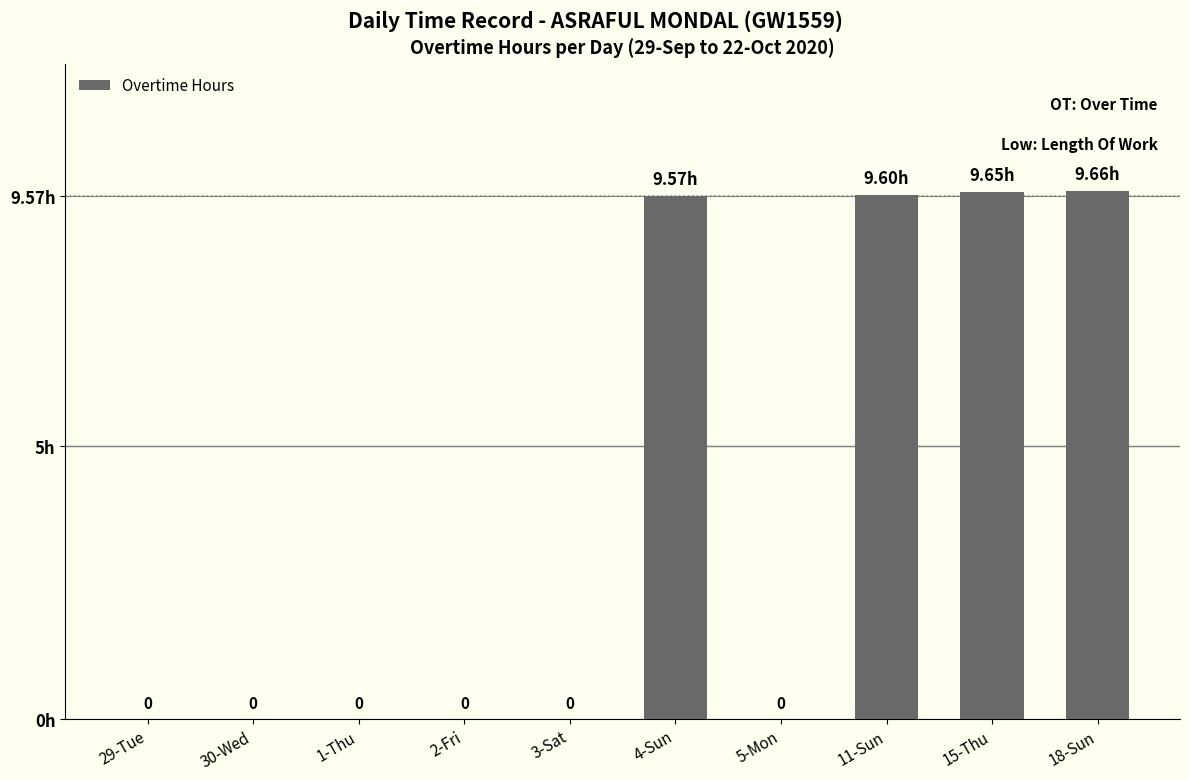

Which has a higher value, 2-Fri or 4-Sun?

4-Sun